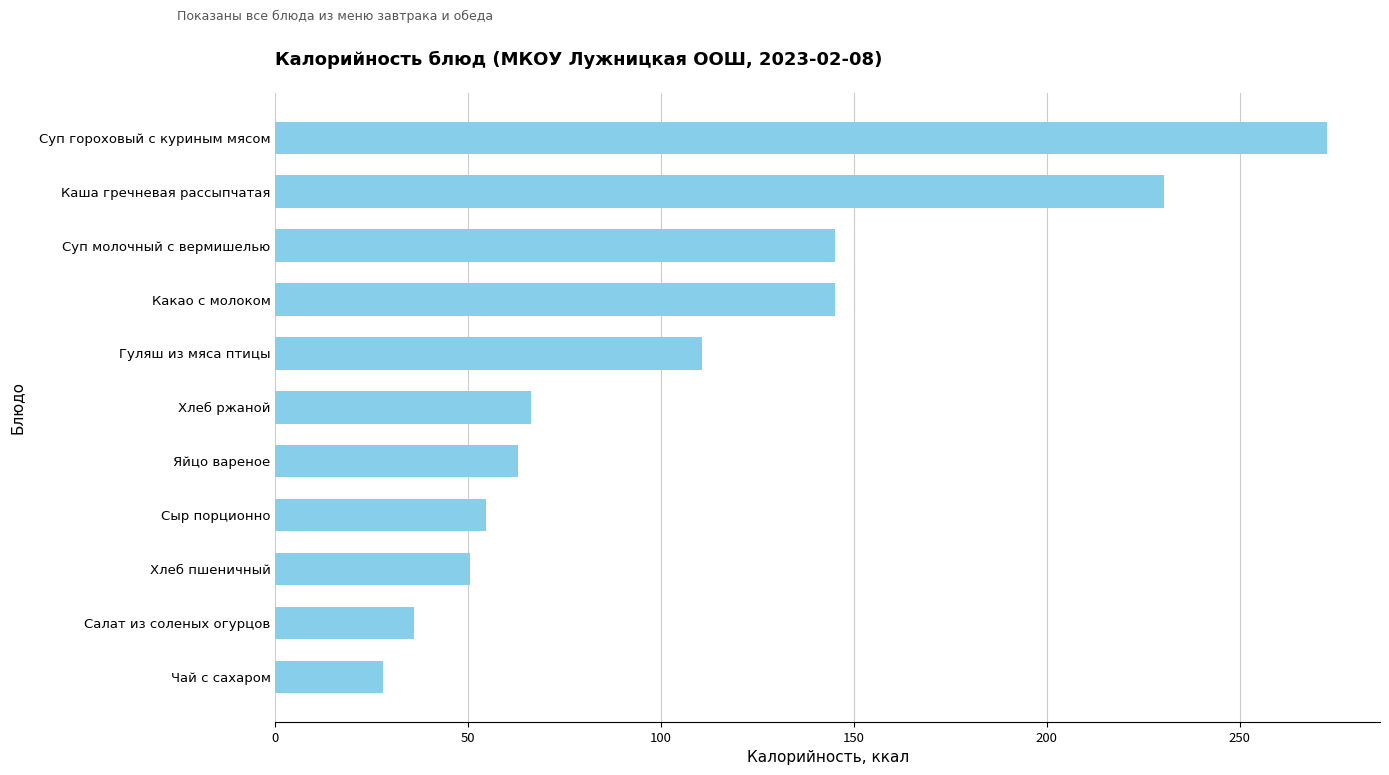

The chart shows a value of 272.7 at Суп гороховый с куриным мясом. True or false?

True